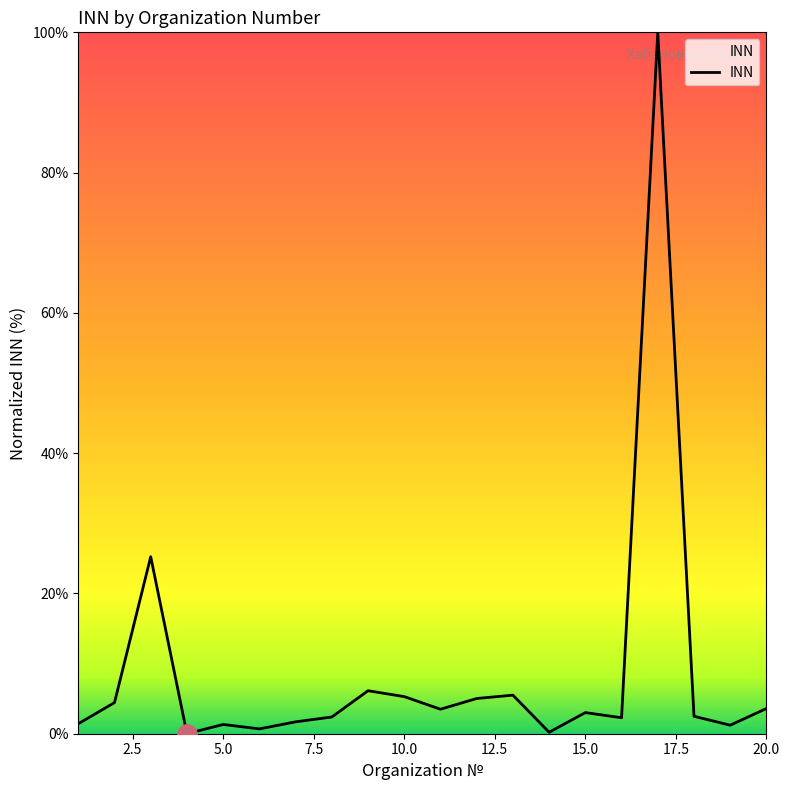

What is the difference between the maximum and minimum values?

100.0